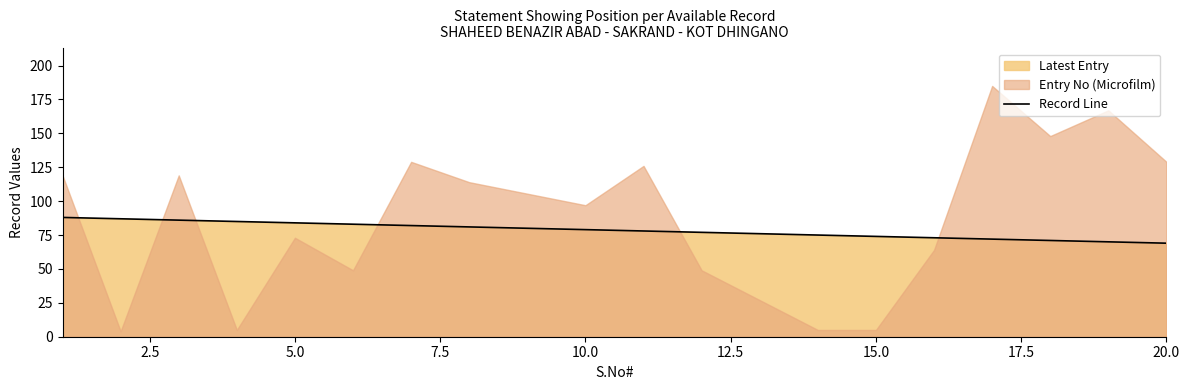

What is the minimum value for Record Line?

69